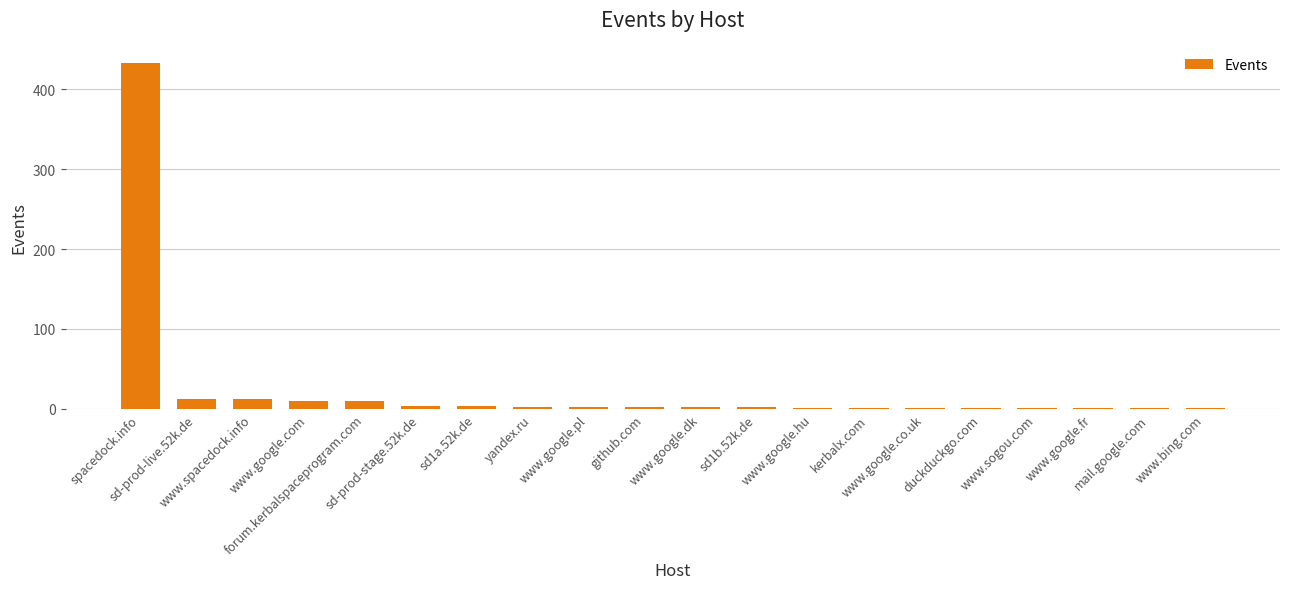

What is the maximum value shown in the chart?

433